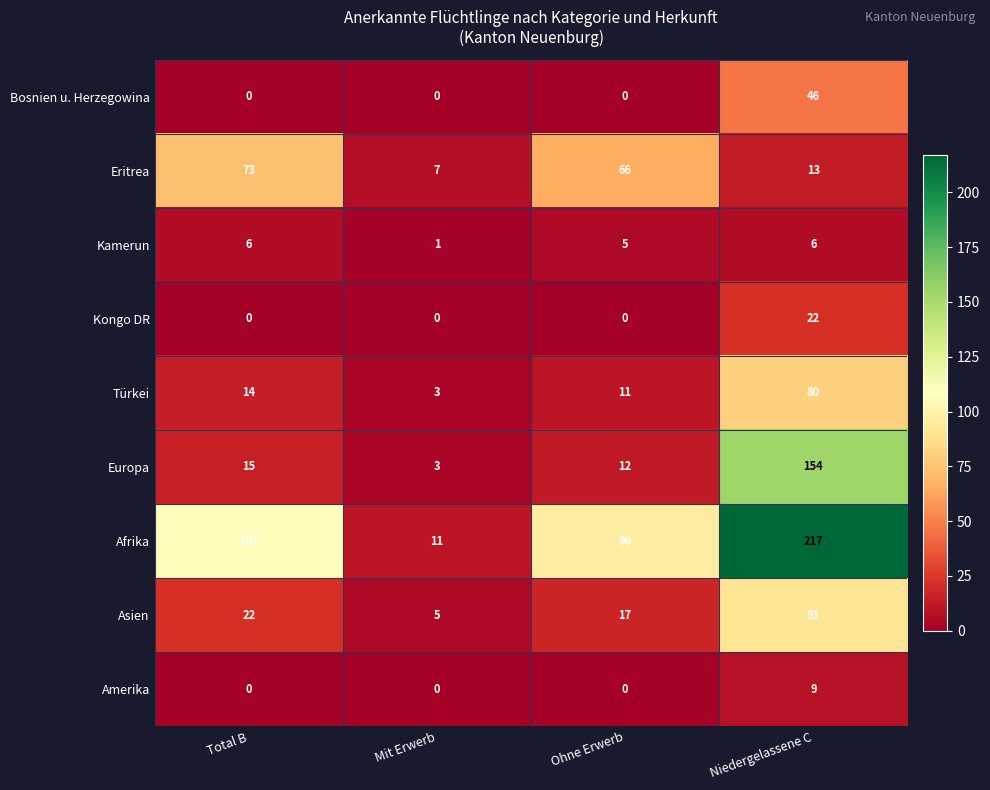

Rank the series by their maximum value, from lowest to highest.

Kamerun, Amerika, Kongo DR, Bosnien u. Herzegowina, Eritrea, Türkei, Asien, Europa, Afrika